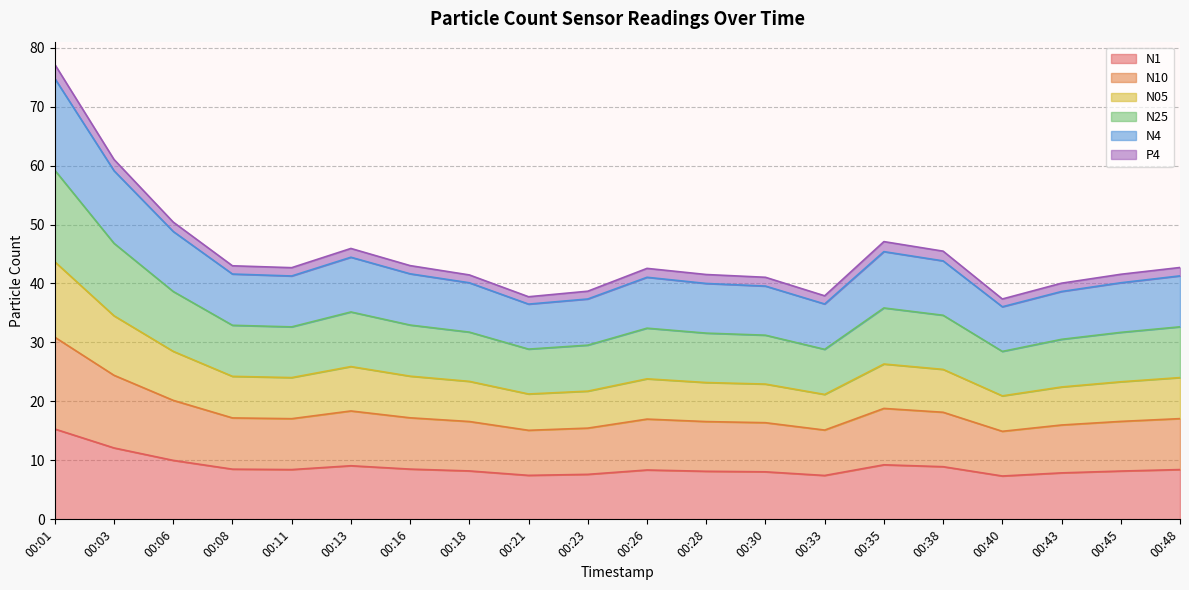

True or false: N25 and N05 intersect in this chart.

False